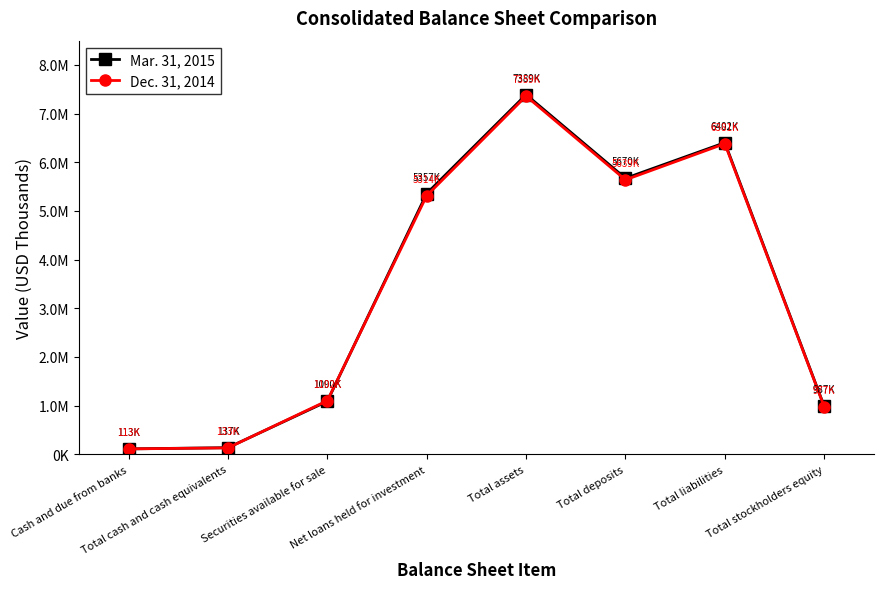

In Dec. 31, 2014, how many points are lower than both neighbors (excluding endpoints)?

1